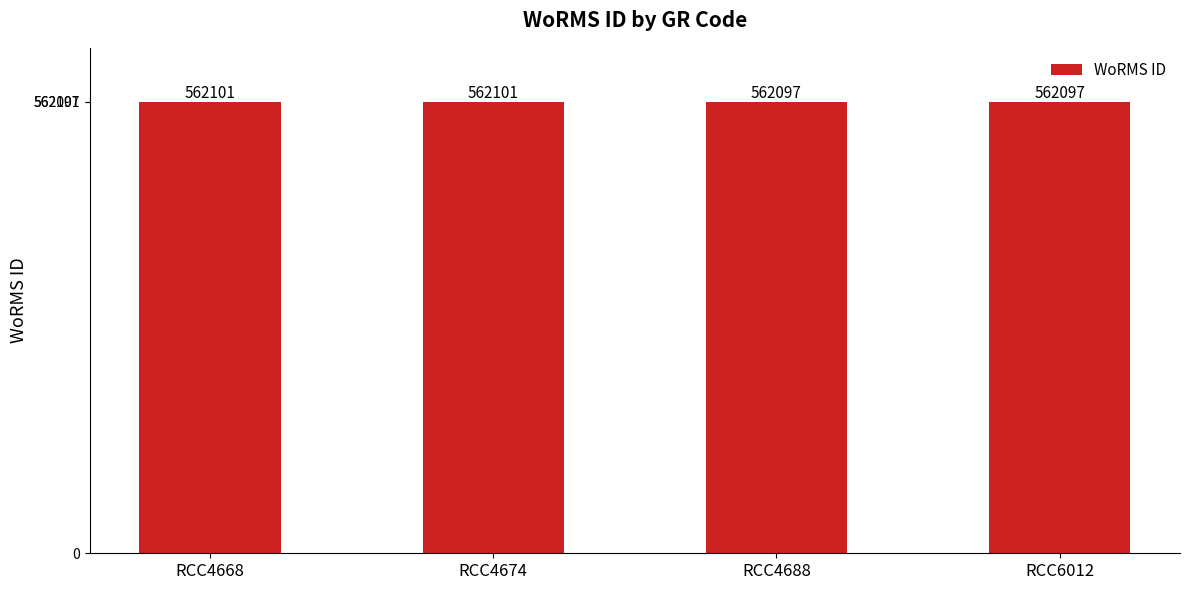

Read the value at RCC4674.

562101